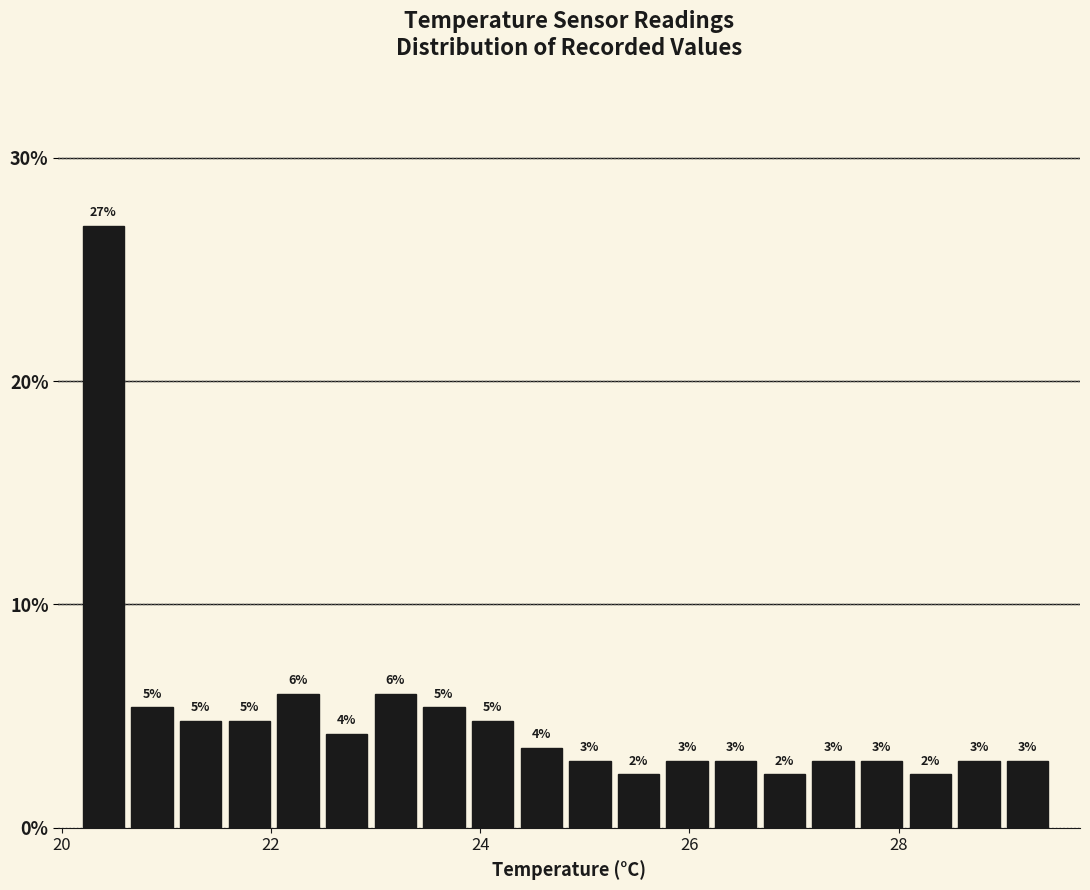

Around what value on the x-axis is the tallest bar? Give the approximate position of its centre, as read against the axis.

20.4